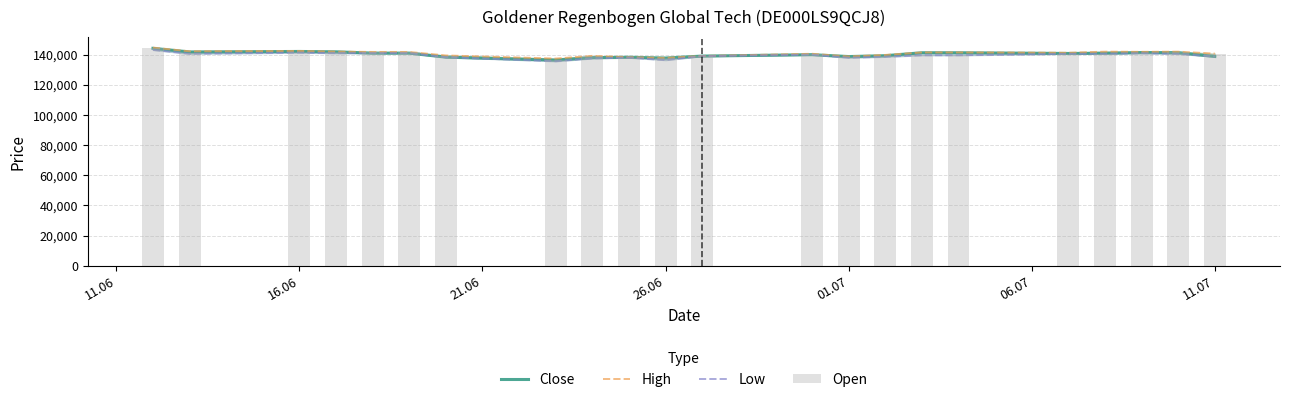

What is the average value of the High series?

140662